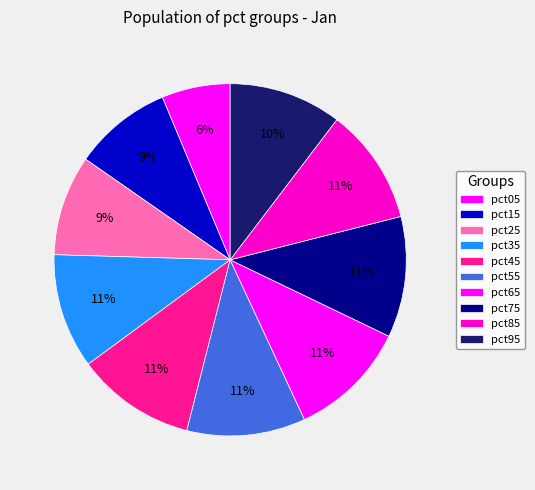

True or false: pct95 accounts for 25% of the total.

False